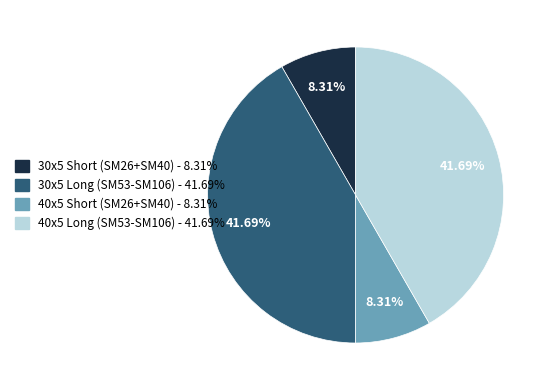

Is there any slice that represents more than half of the pie?

No